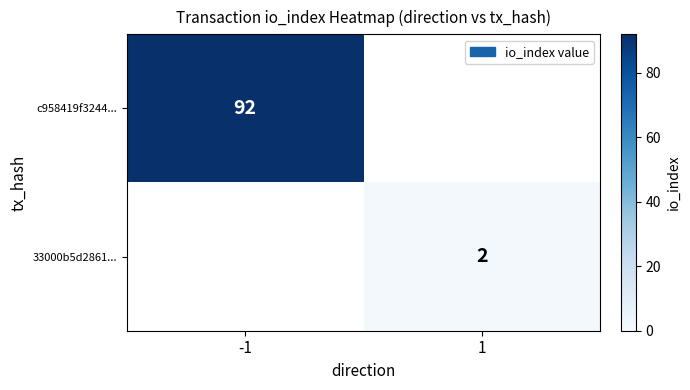

True or false: c958419f3244... has a value of 92 at -1.

True